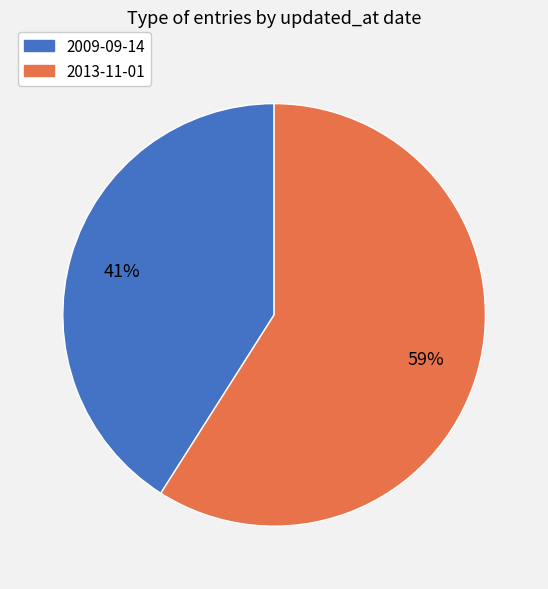

Approximately how many times larger is the value at 2009-09-14 compared to 2013-11-01?

0.7